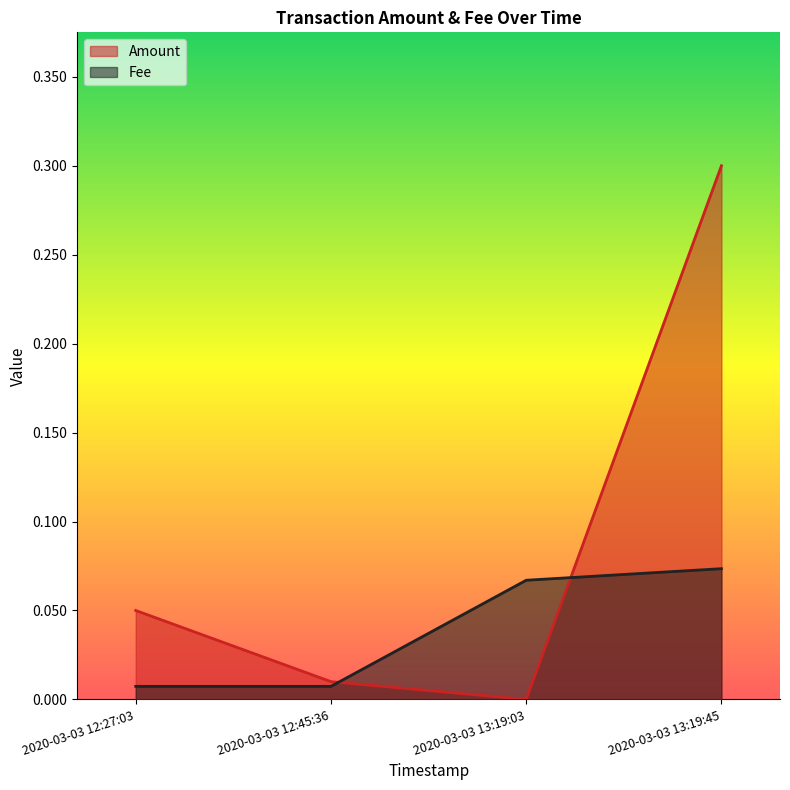

How many distinct data groups are displayed?

2